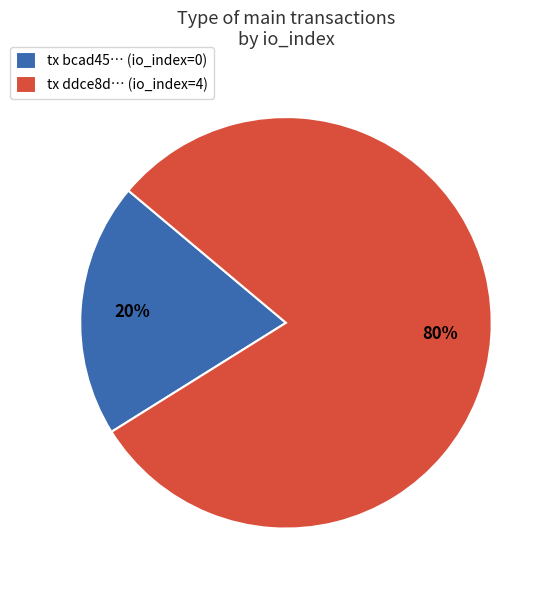

Which category has the smallest portion of the pie?

tx bcad45… (io_index=0)